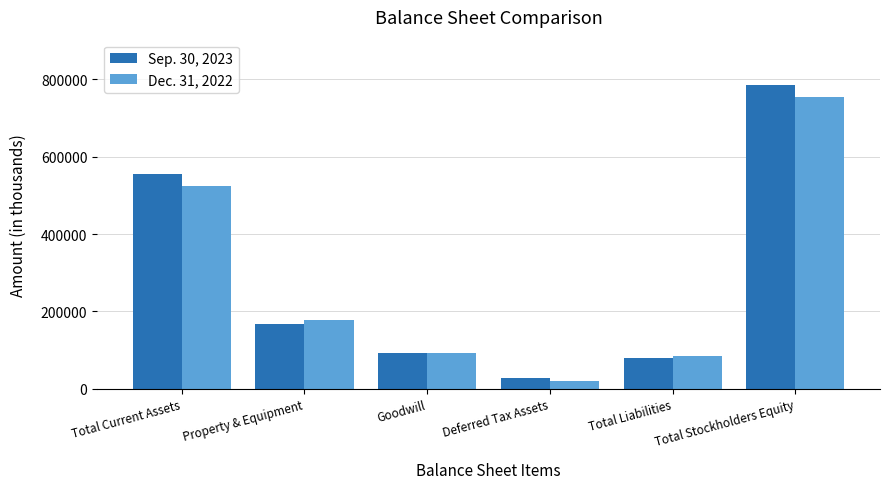

Reading left to right, what are all the values shown in this chart?

Sep. 30, 2023: 556116	166391	91849	28943	80433	785057
Dec. 31, 2022: 525073	176681	91849	19034	84880	755216